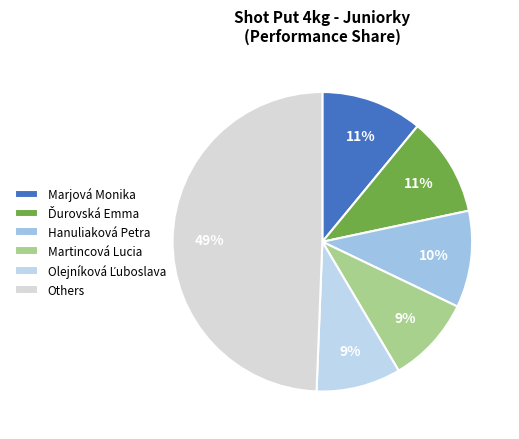

To the nearest percent, what percentage of the pie is Martincová Lucia?

9%